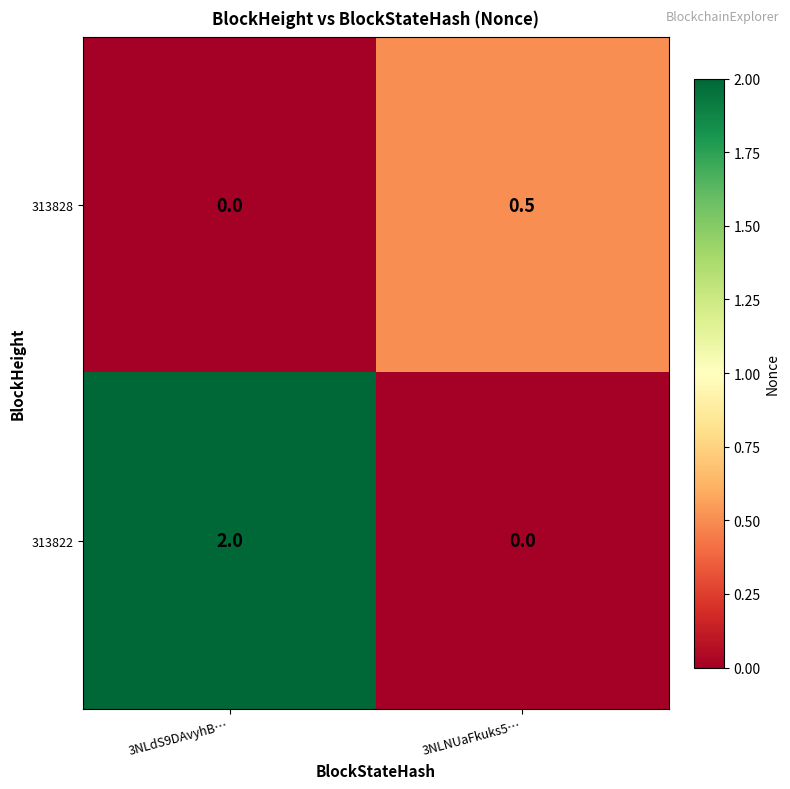

Which label corresponds to the largest value in the chart?

3NLdS9DAvyhB…